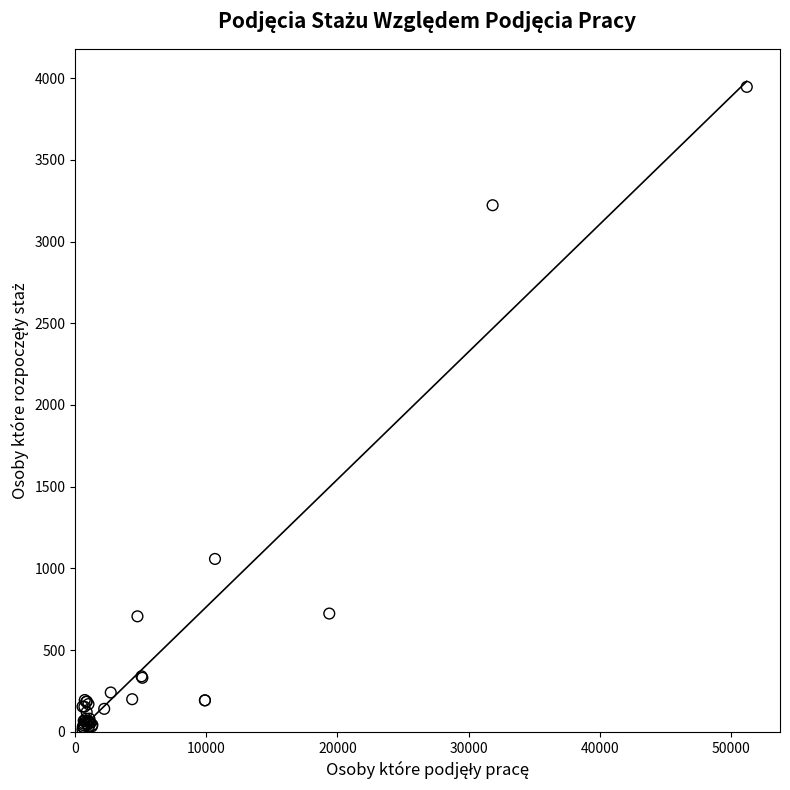

What Y value in the scatter plot is closest to 1979?

1058